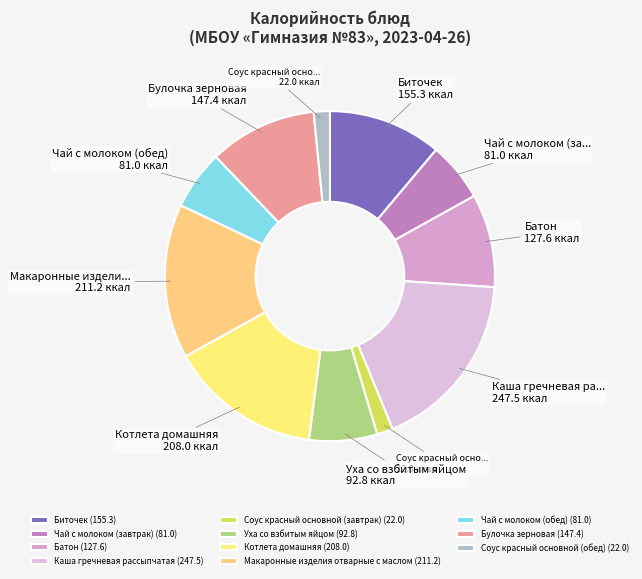

To the nearest percent, what is the difference between the Уха со взбитым яйцом and Макаронные изделия отварные с маслом slice percentages?

8%